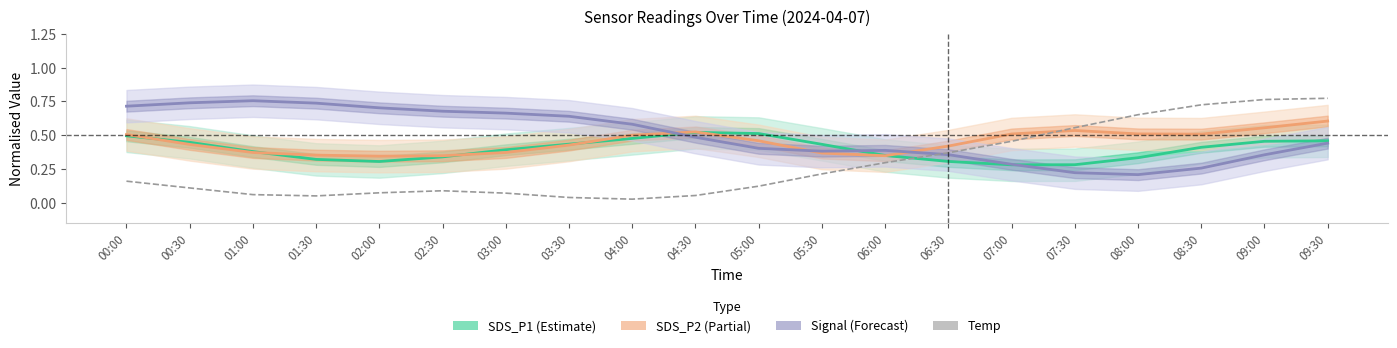

What is the difference between the Temp values at 06:30 and 00:30?

0.3